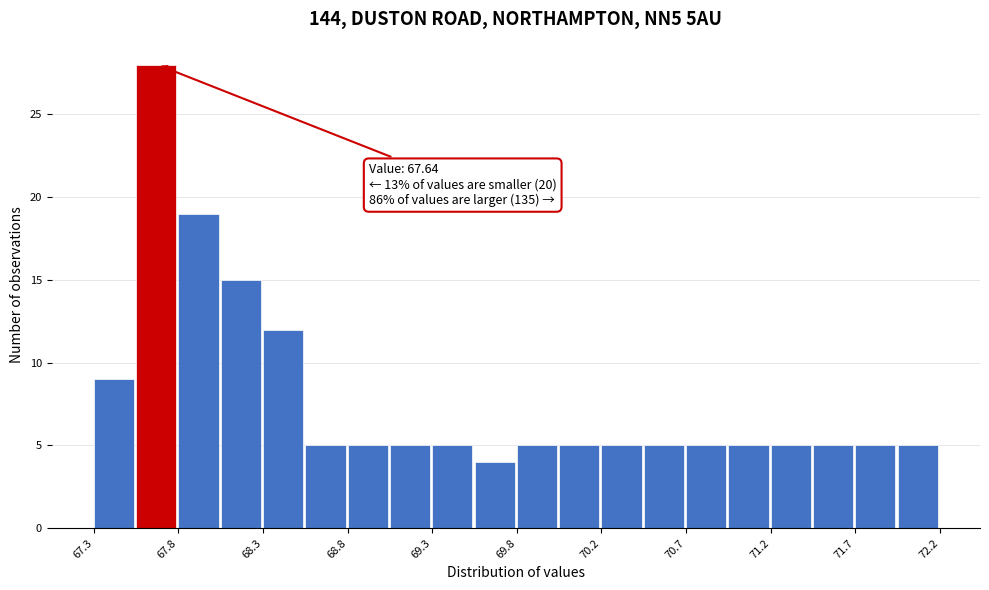

Which range on the x-axis has the tallest bar?

67.545 to 67.790